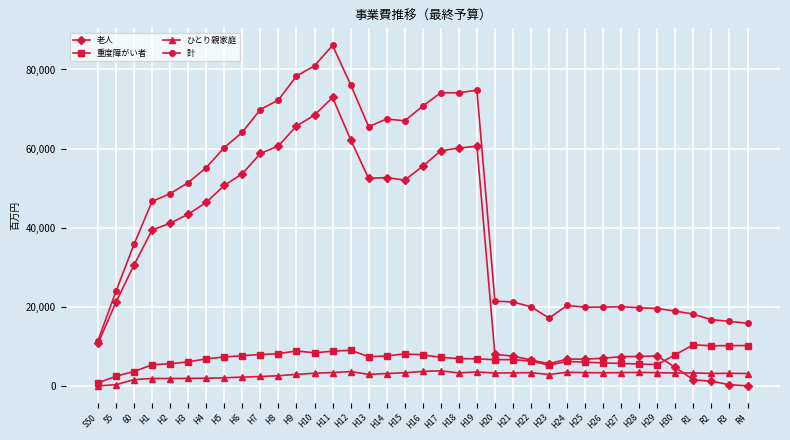

At which label is 計 closest to 48784?

H2